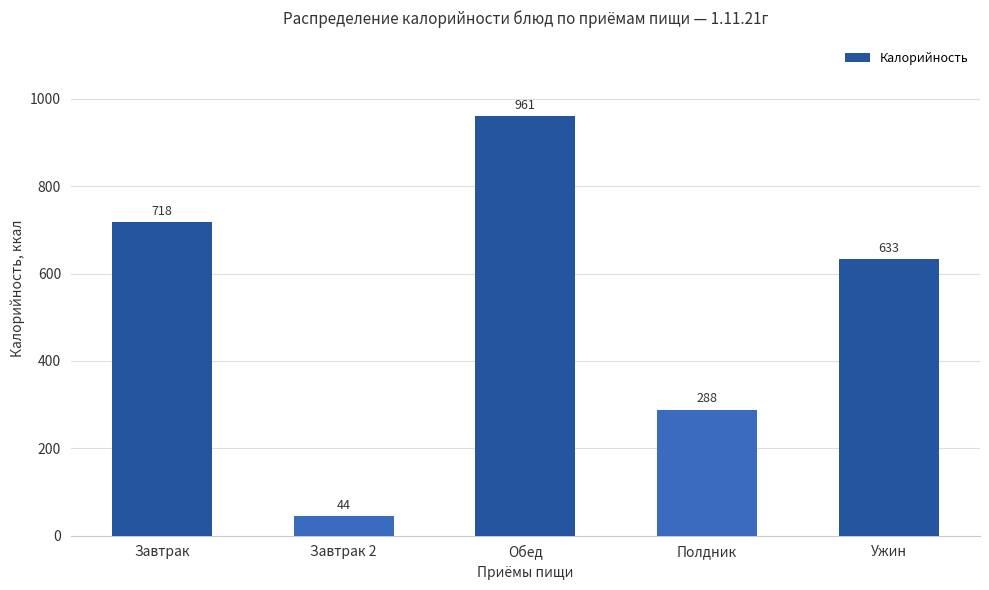

Which label corresponds to the largest value in the chart?

Обед